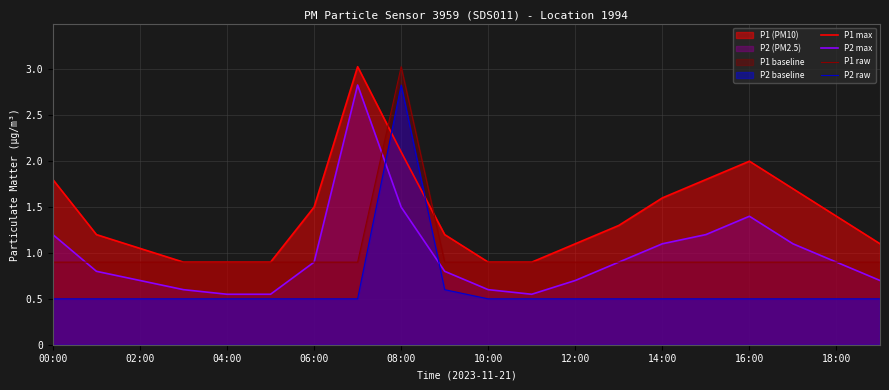

The P2 max series shows 0.3 at 11. True or false?

False